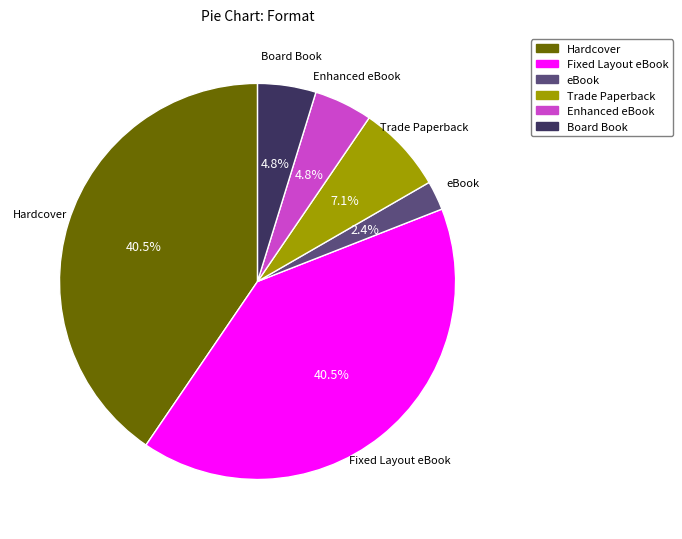

Combined, do Trade Paperback and eBook account for over 50%?

No